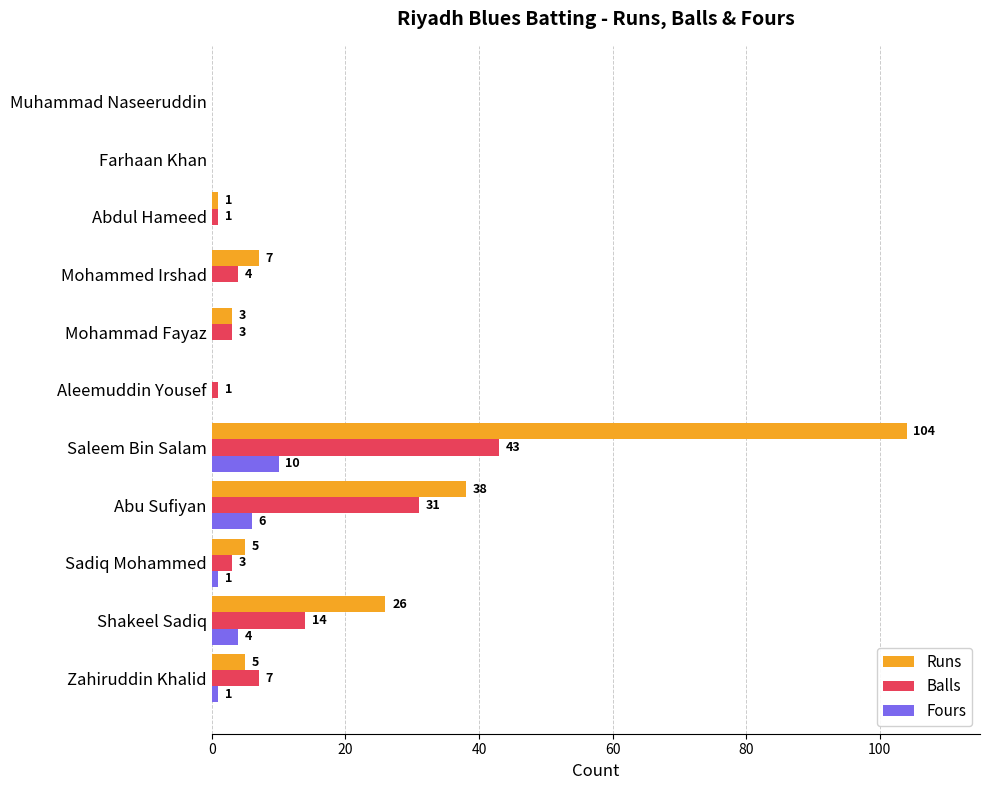

What are all the series names shown in the legend?

Runs, Balls, Fours